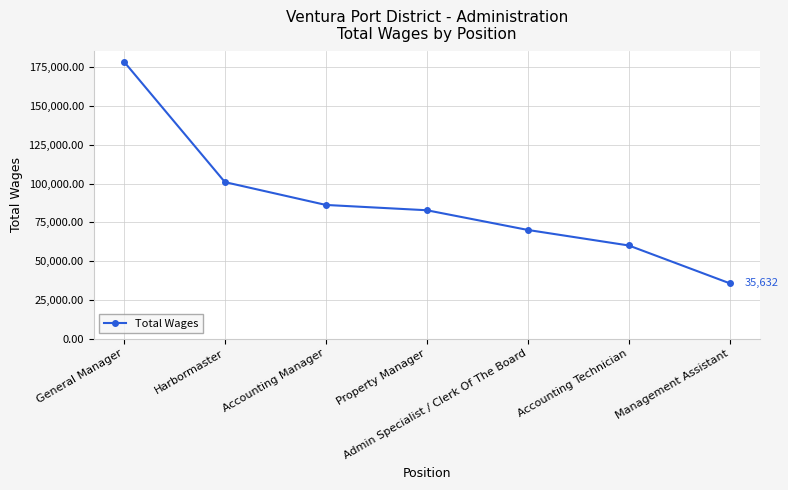

What is the difference between the maximum and minimum values?

143027